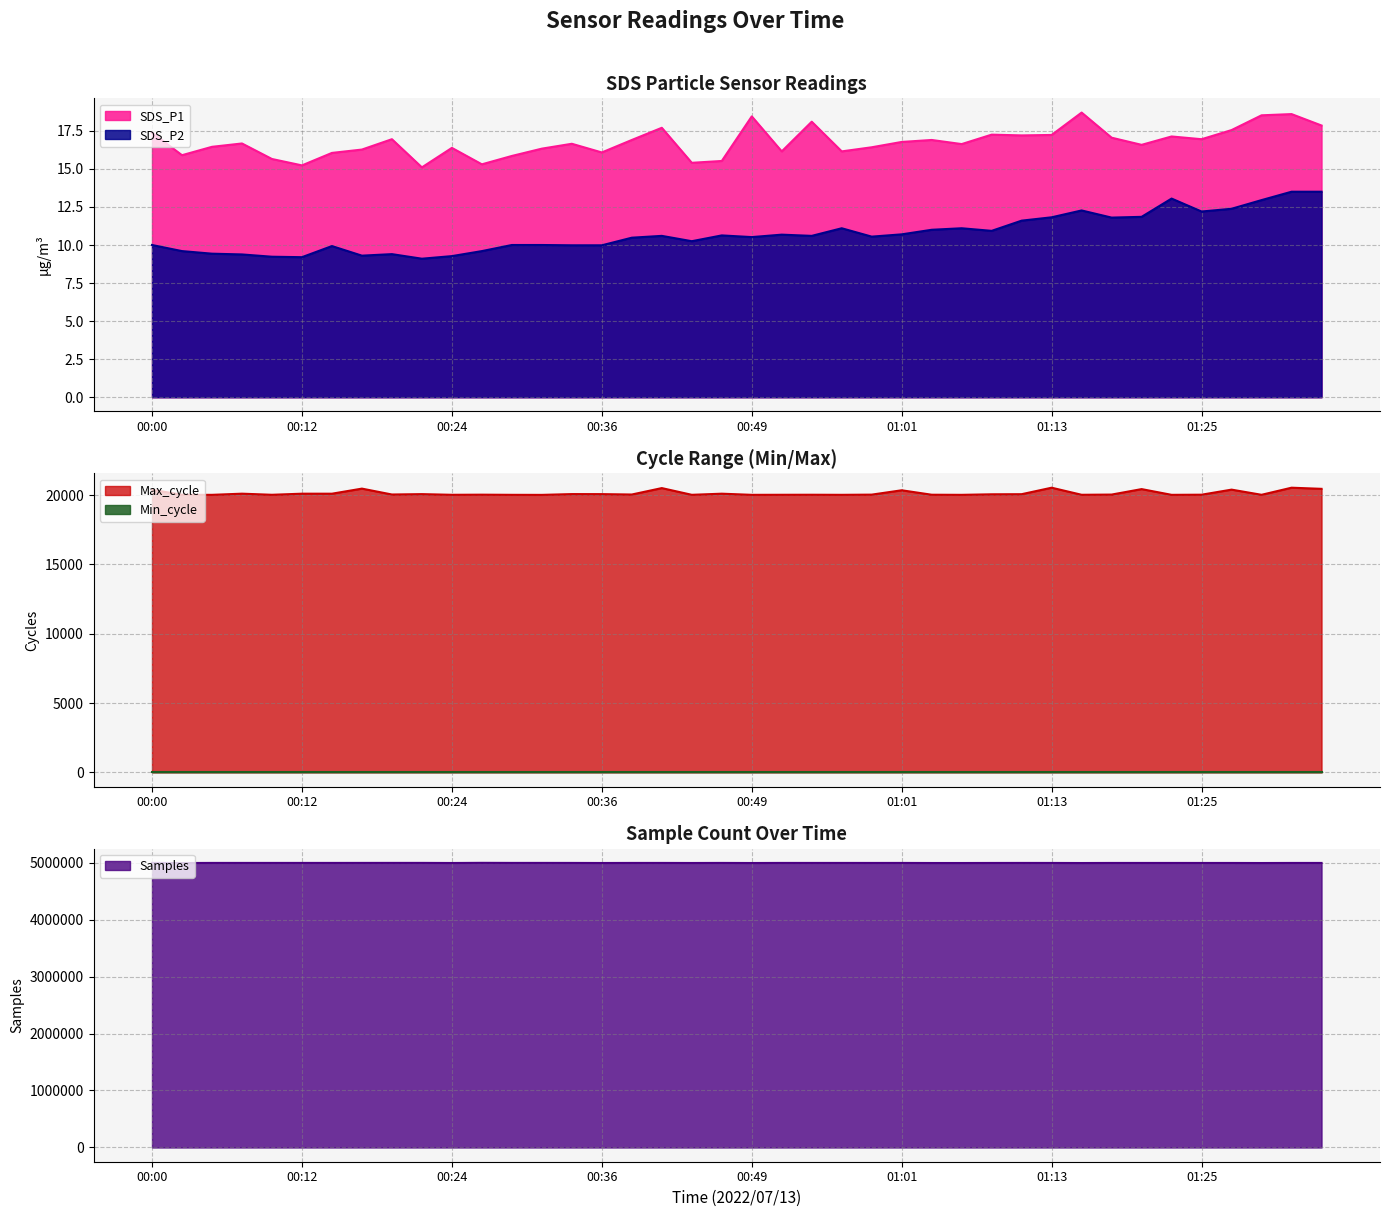

True or false: SDS_P2 has a value of 9.3 at 00:17.

True